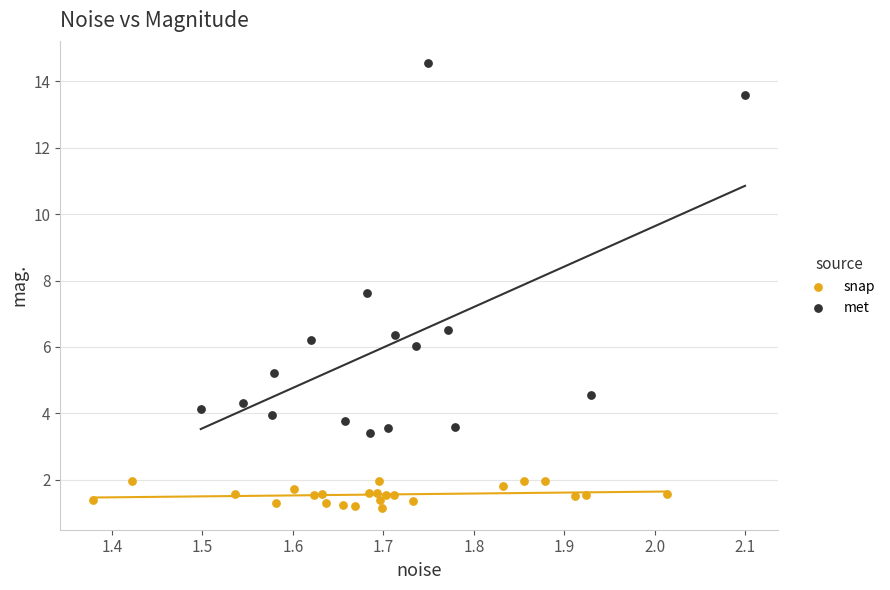

Which series contains the highest Y value?

met